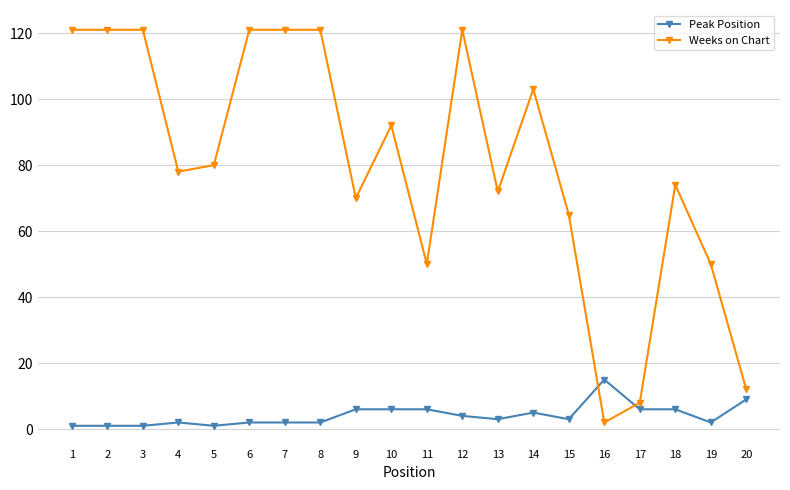

At 16, list the series in order from smallest to largest.

Weeks on Chart, Peak Position